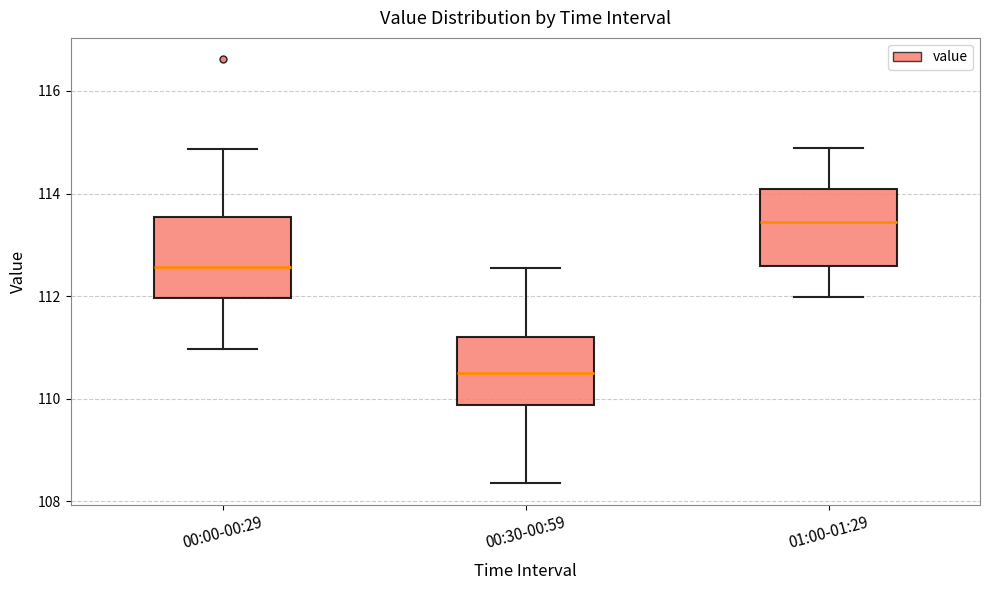

Which box's median line is the highest?

01:00-01:29